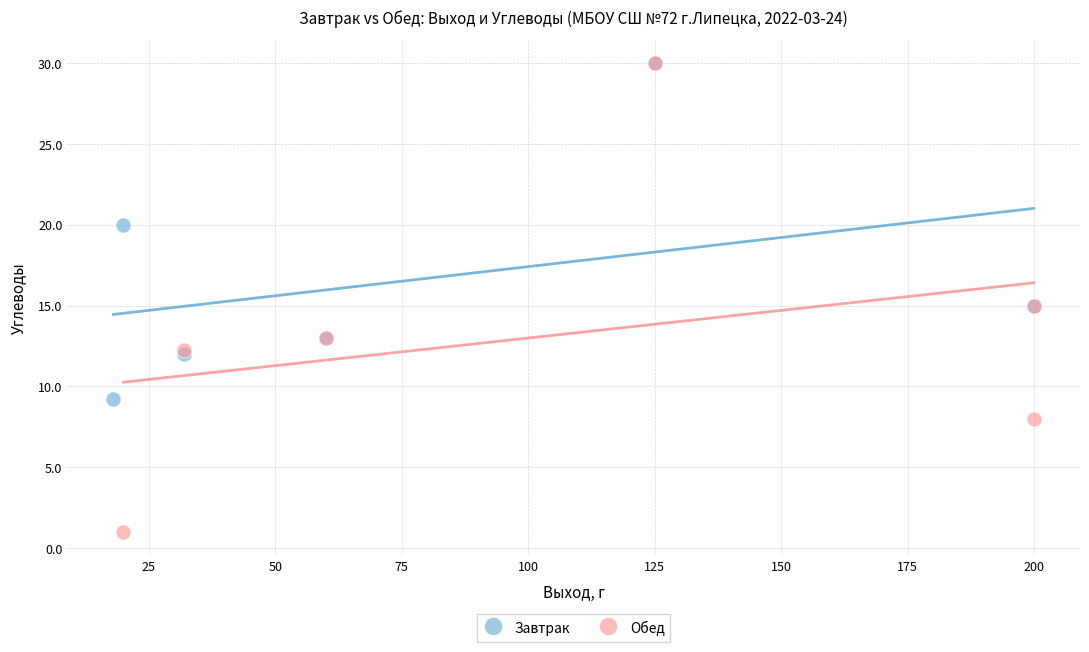

Which series reaches the minimum Y coordinate?

Обед